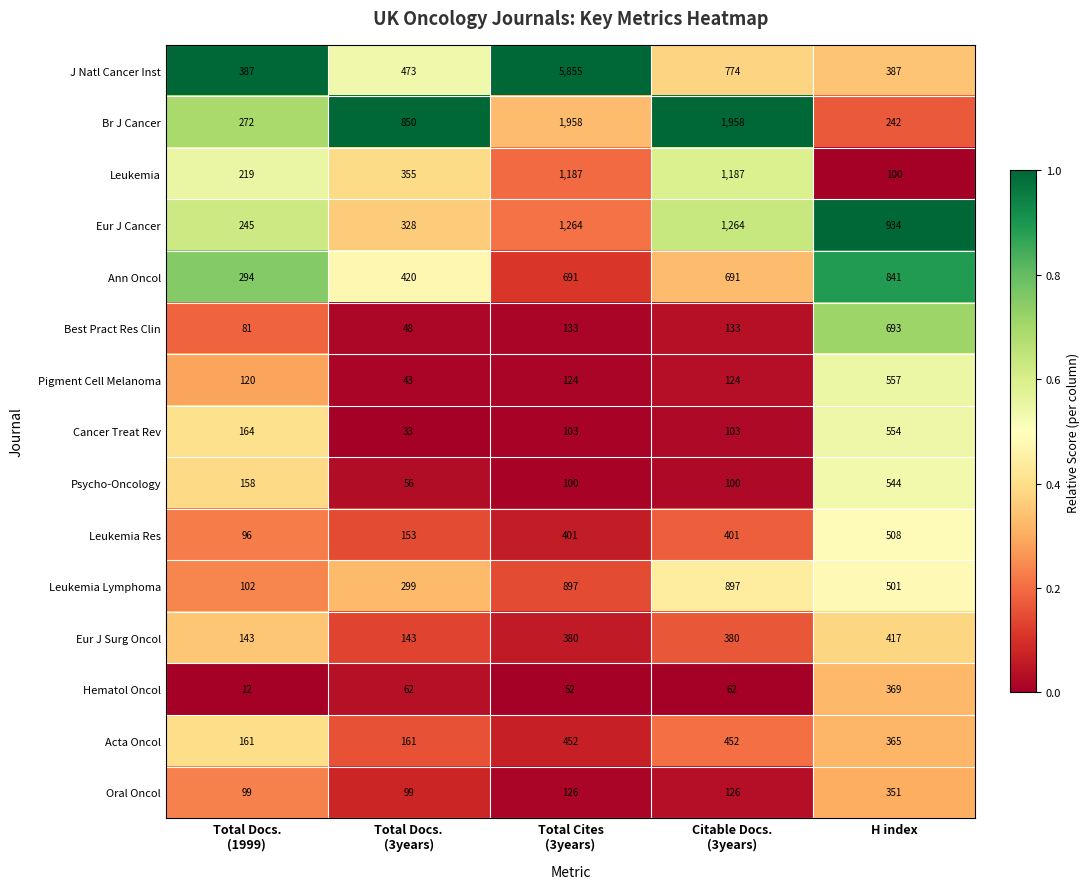

What is the total value across all series at Citable Docs.
(3years)?

8652